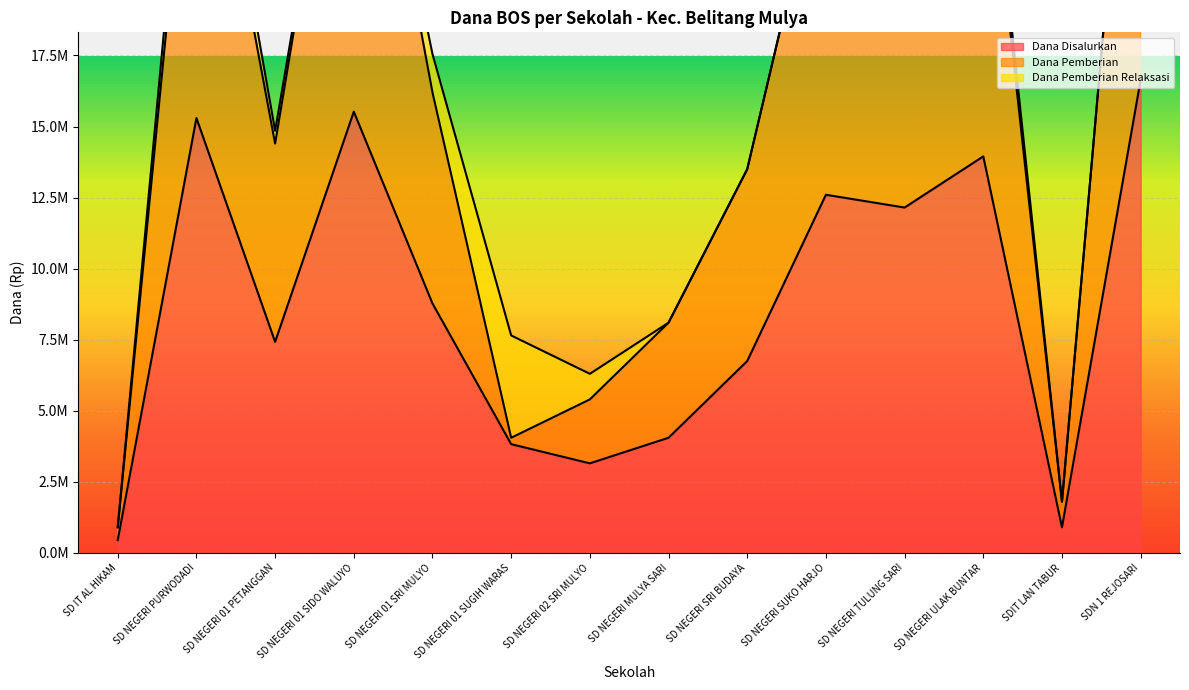

What is the label of the 13th point from the left?

SDIT LAN TABUR